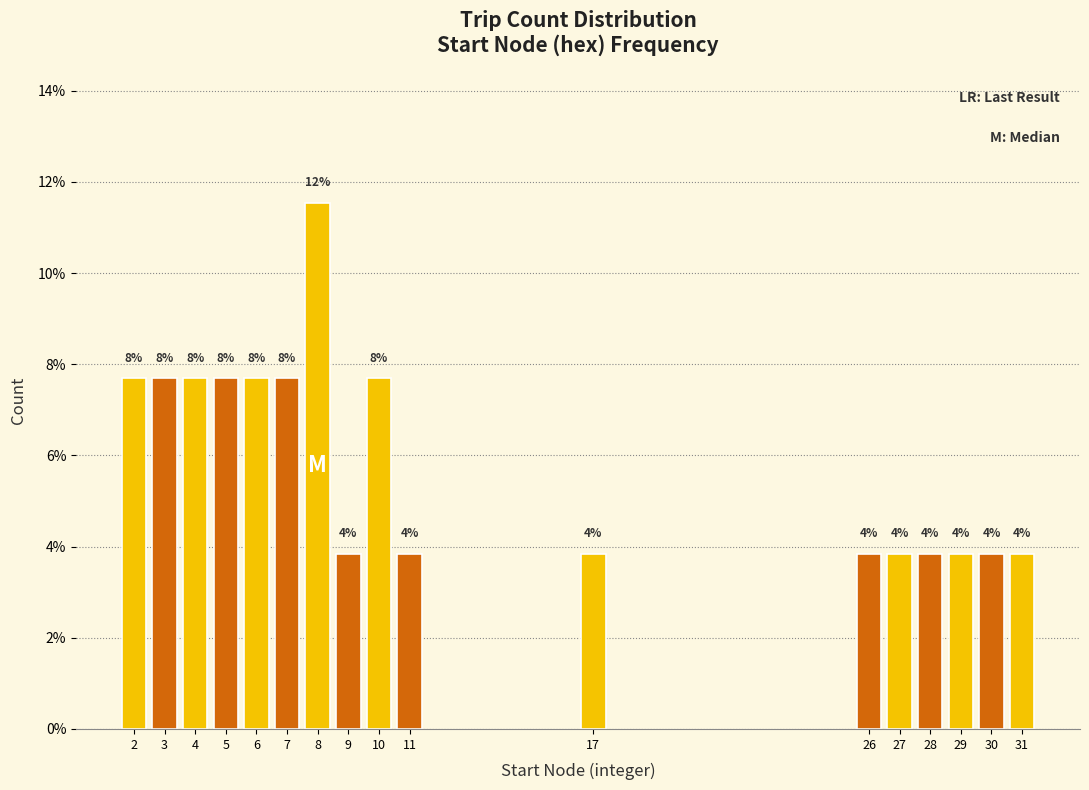

Does the chart contain any negative values?

No